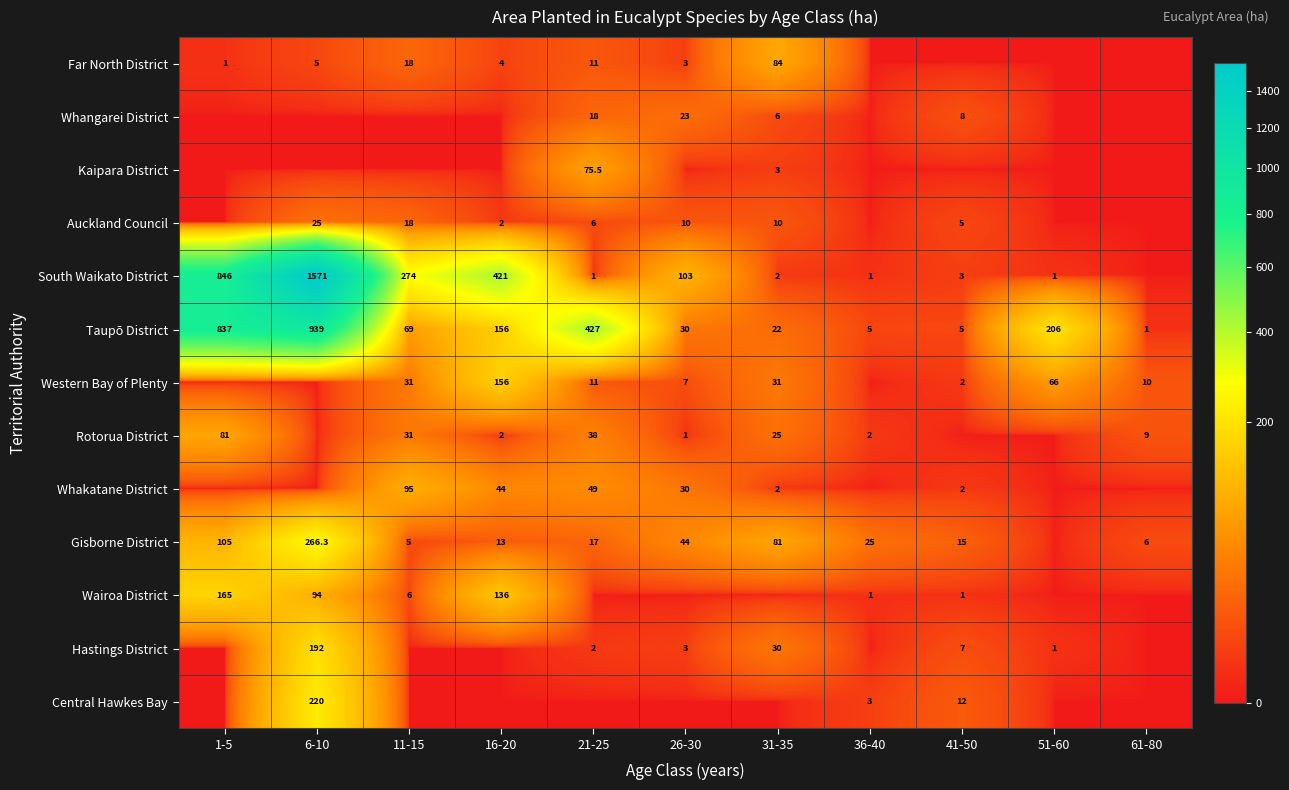

True or false: Whakatane District has a value of 14.5 at 16-20.

False